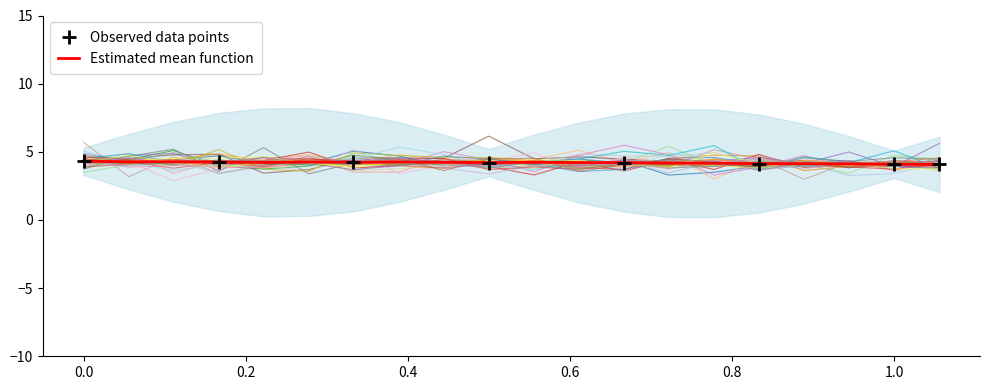

What is the minimum value for Estimated mean function?

4.1